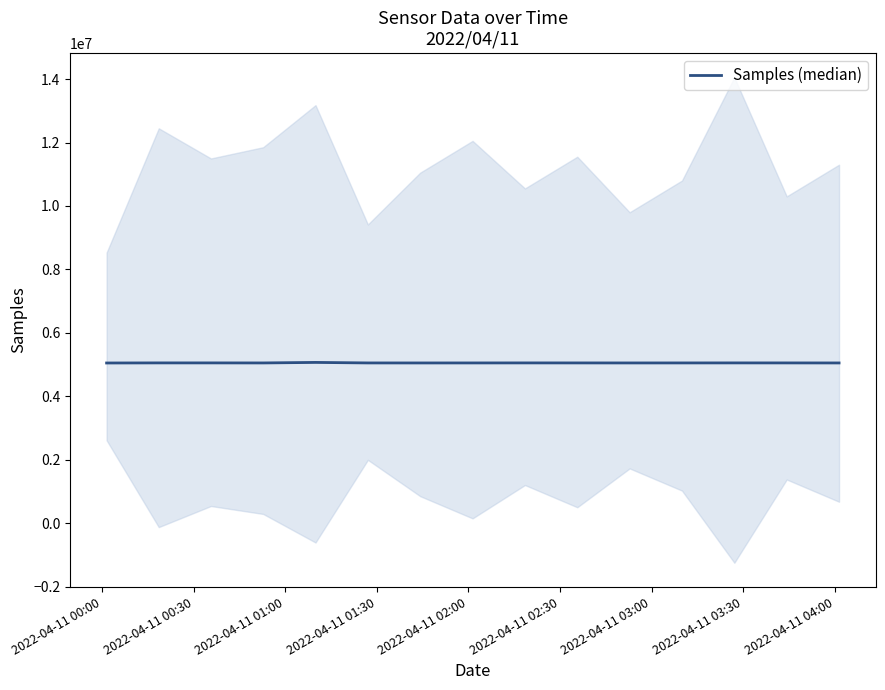

The value at 2022-04-11 01:30 is 3061482. True or false?

False